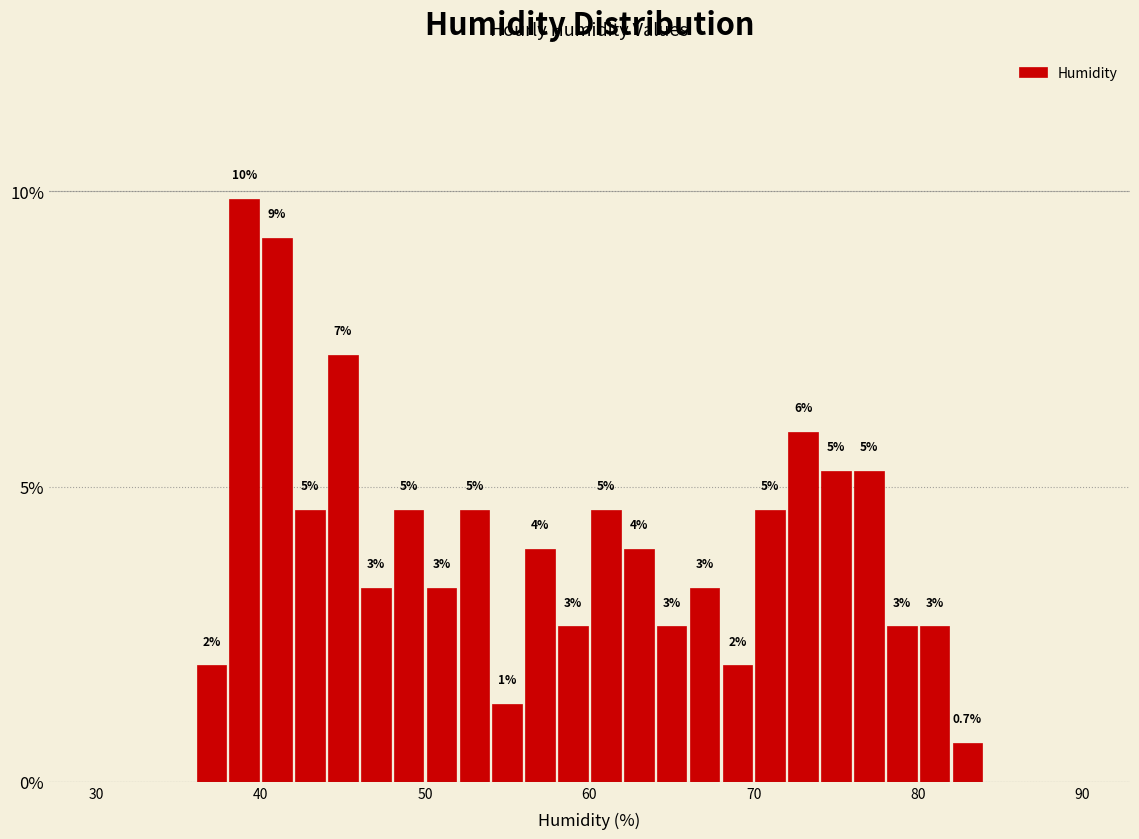

Read against the x-axis, roughly where is the centre of the tallest bar?

39